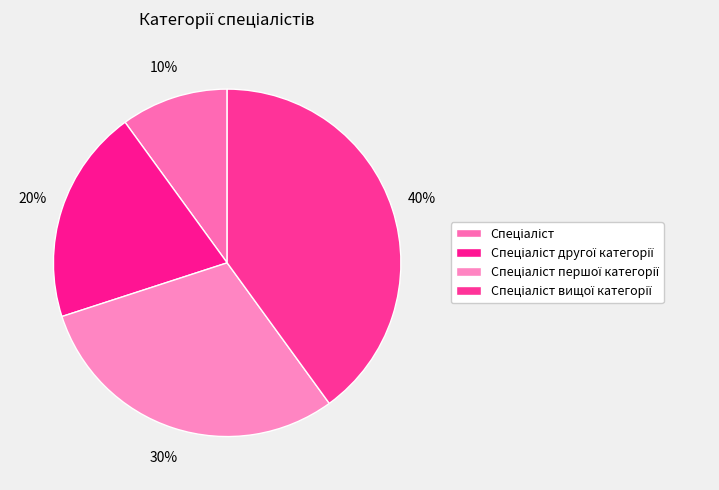

How many segments does this pie chart have?

4